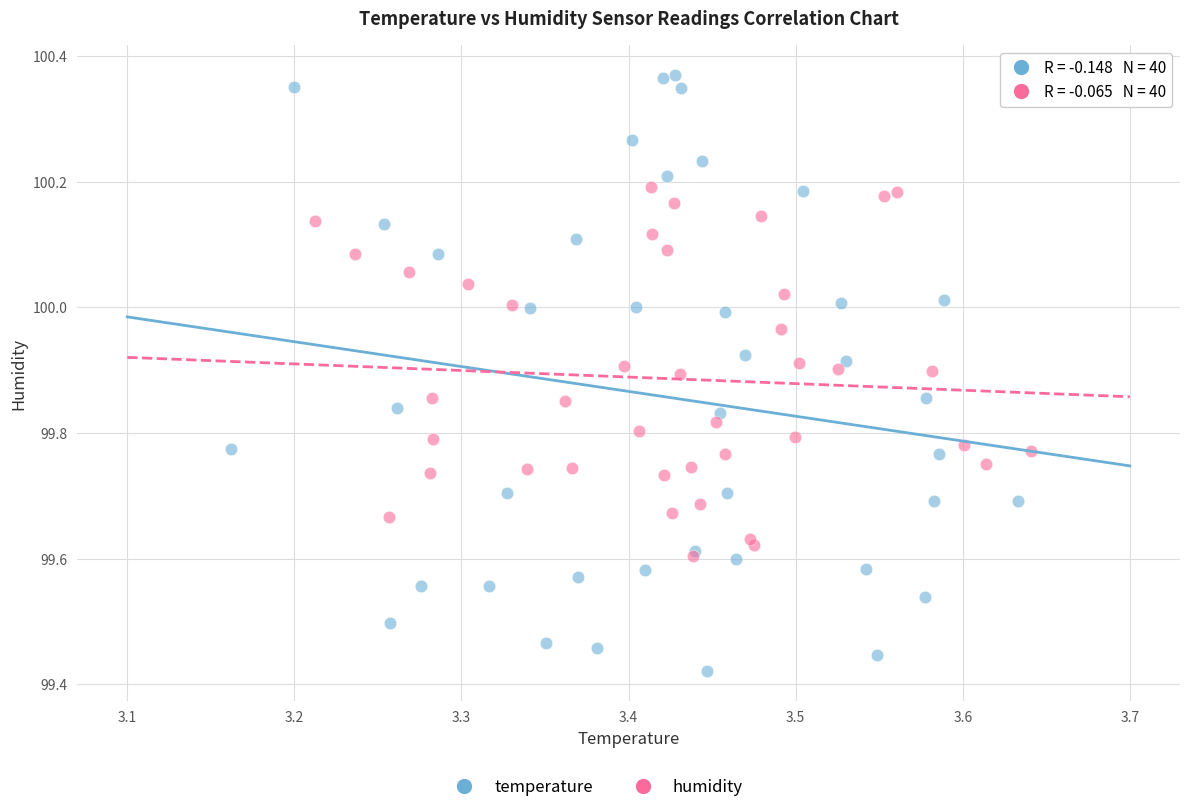

Which series reaches the minimum Y coordinate?

temperature